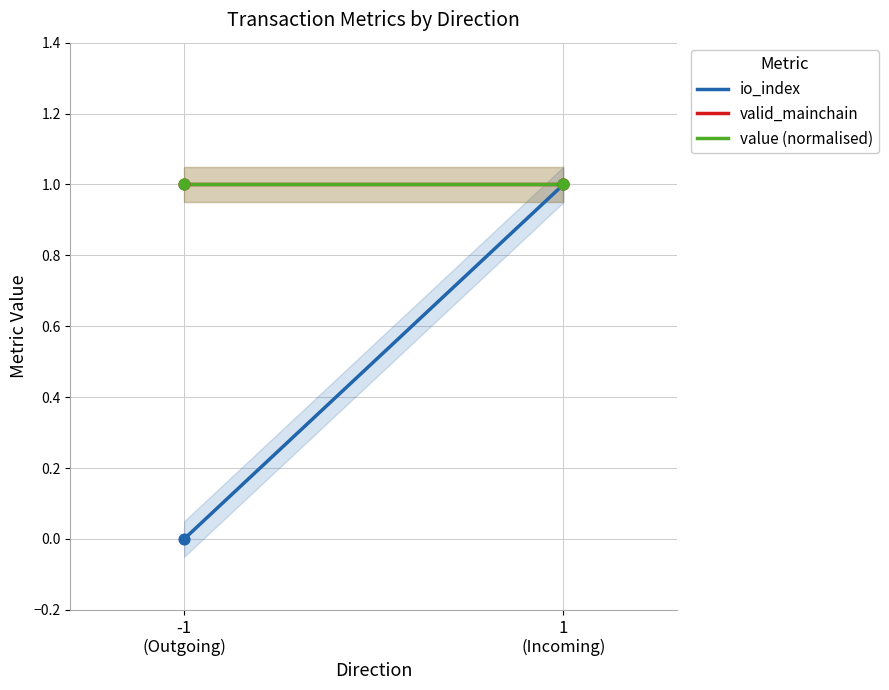

Which series contains the lowest Y value?

io_index